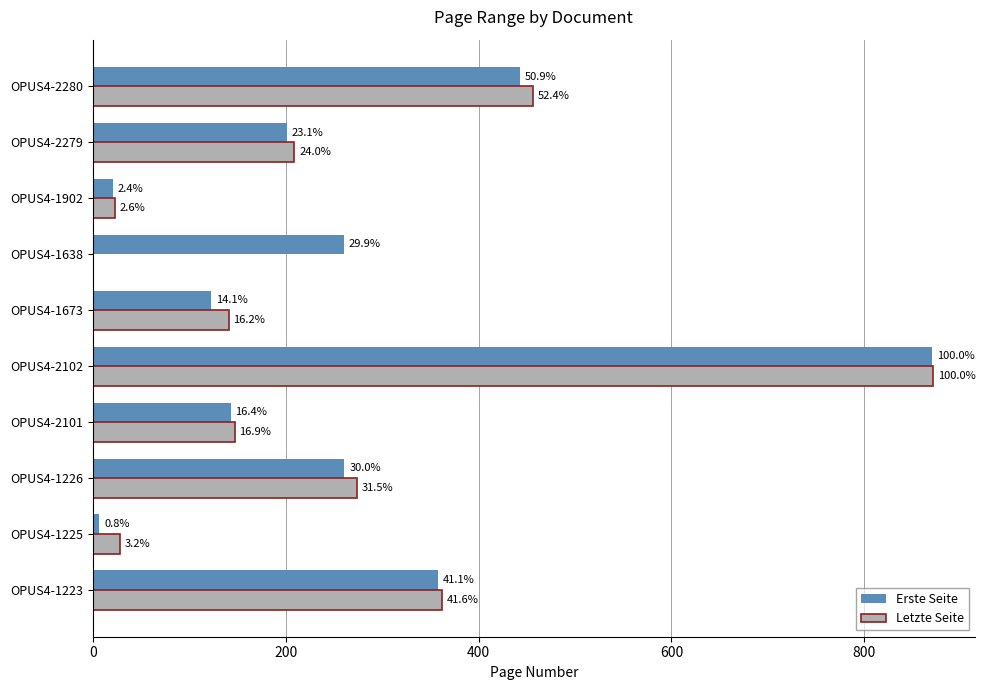

What is the difference between the maximum and minimum values in the Erste Seite series?

863